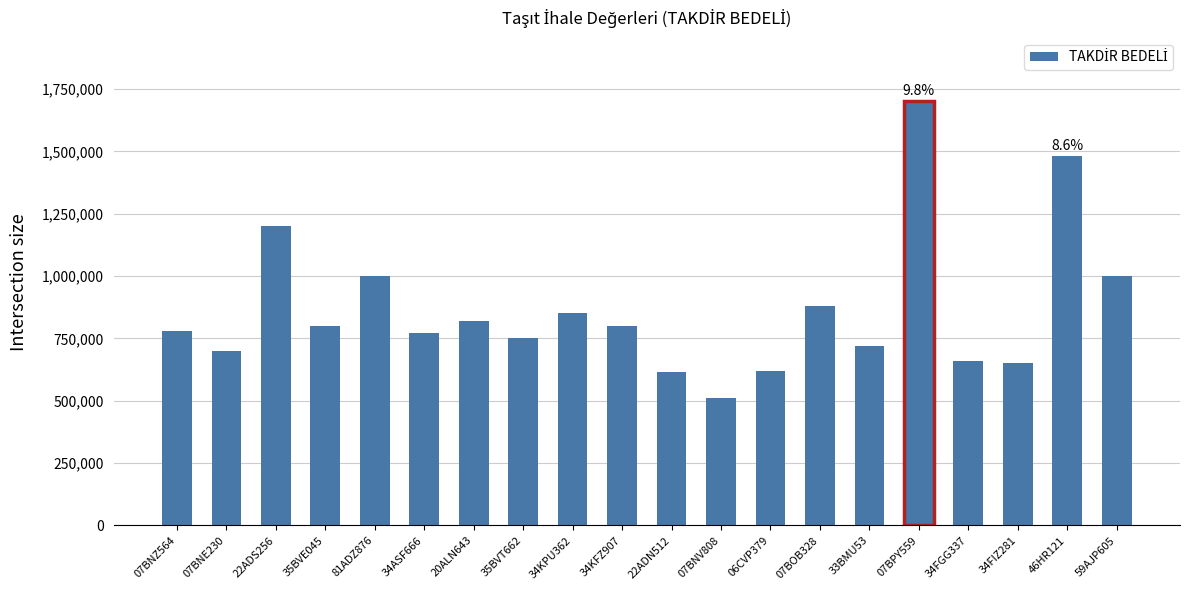

What value does the data have at 35BVE045?

800000